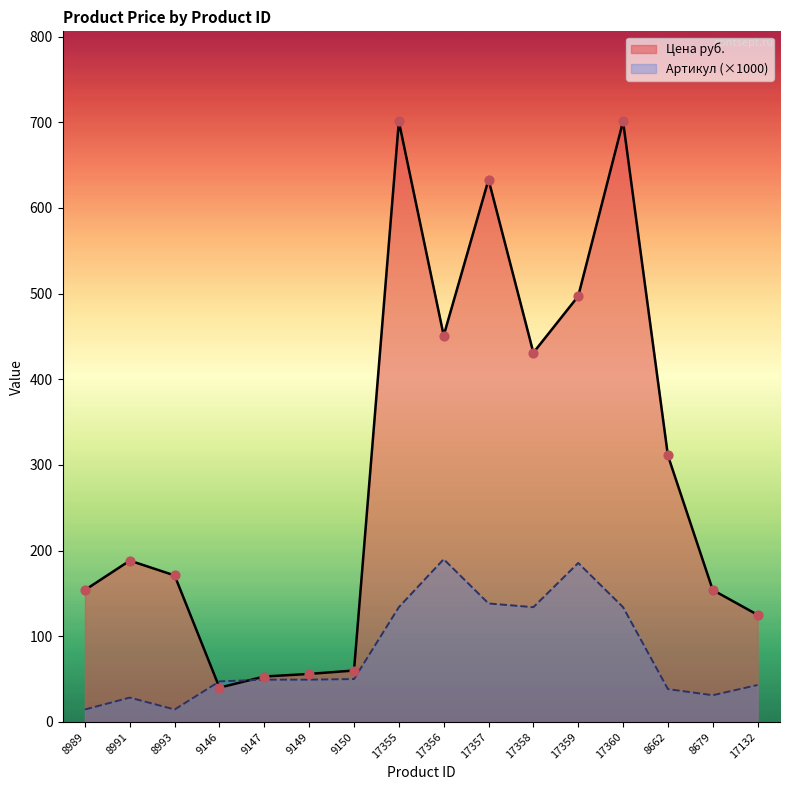

At how many categories does at least one series exceed 153?

11